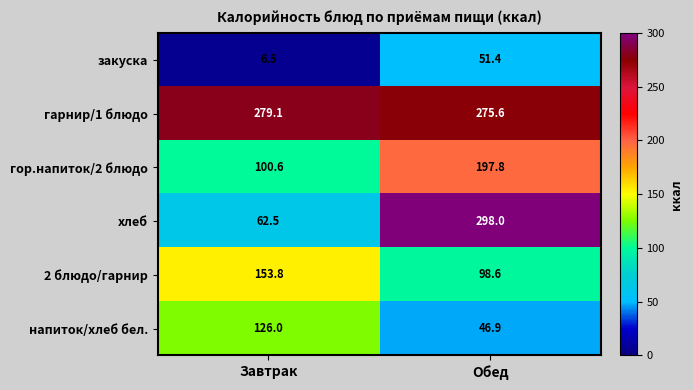

Reading left to right, transcribe all the data shown in this chart.

закуска: 6.5	51.4
гарнир/1 блюдо: 279.1	275.6
гор.напиток/2 блюдо: 100.6	197.8
хлеб: 62.5	298.0
2 блюдо/гарнир: 153.8	98.6
напиток/хлеб бел.: 126.0	46.9